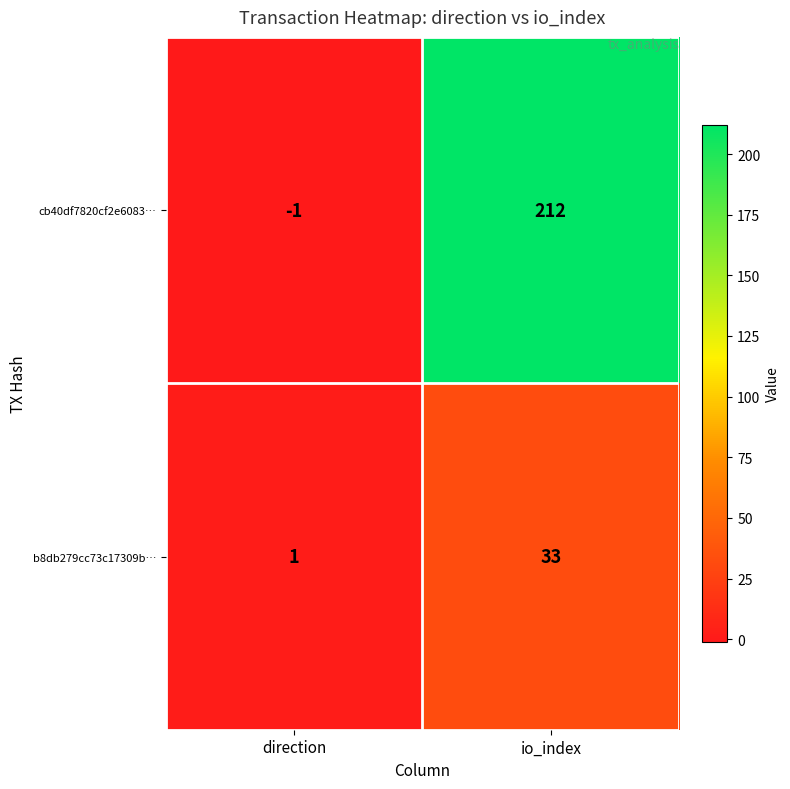

Reading left to right, extract all data points from this chart.

cb40df7820cf2e6083…: direction=-1	io_index=212
b8db279cc73c17309b…: direction=1	io_index=33